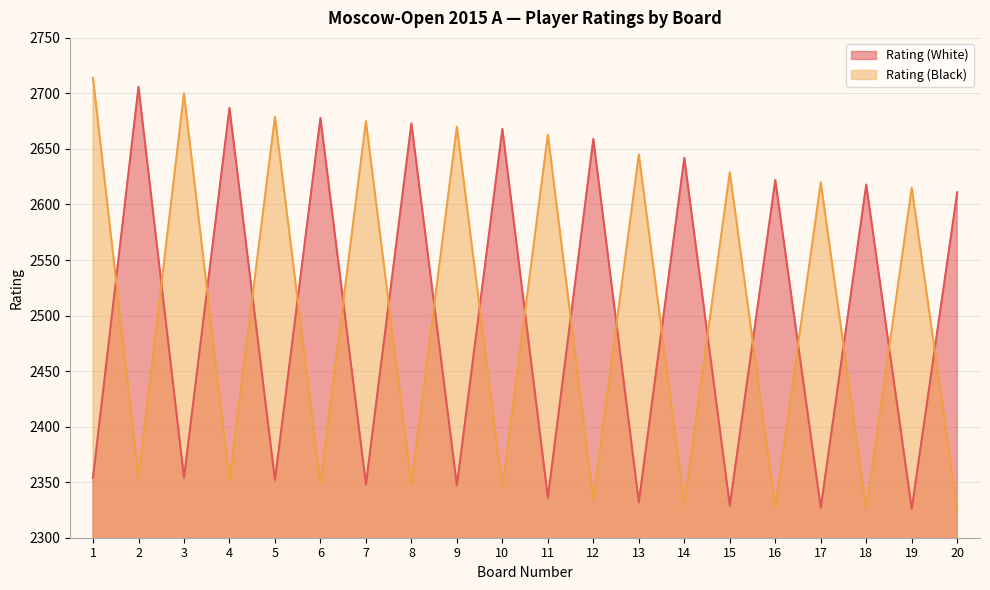

What is the maximum value for Rating (White)?

2706